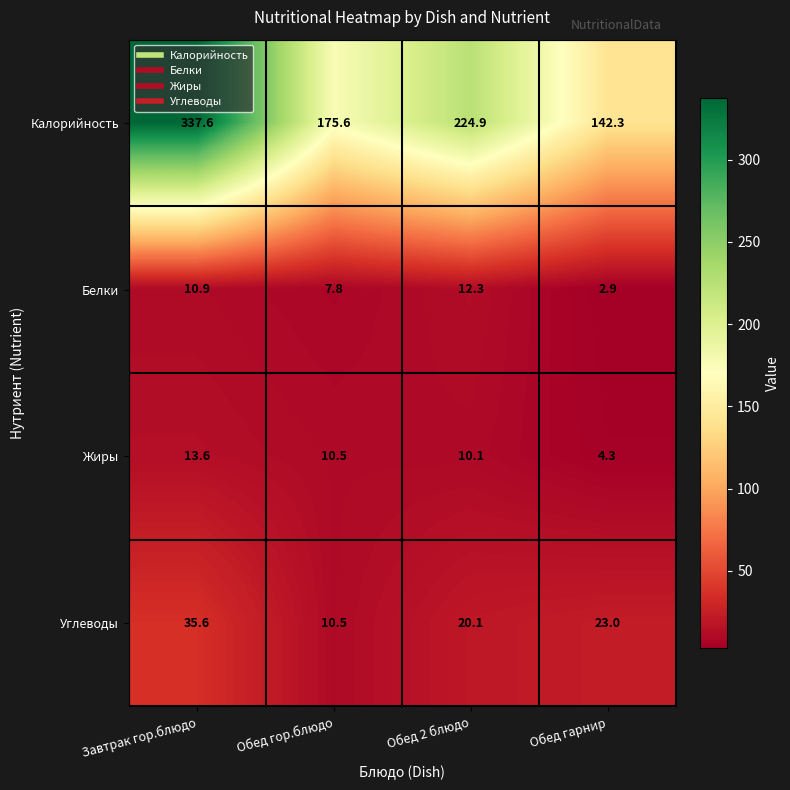

At which category is the sum across all series the highest?

Завтрак гор.блюдо